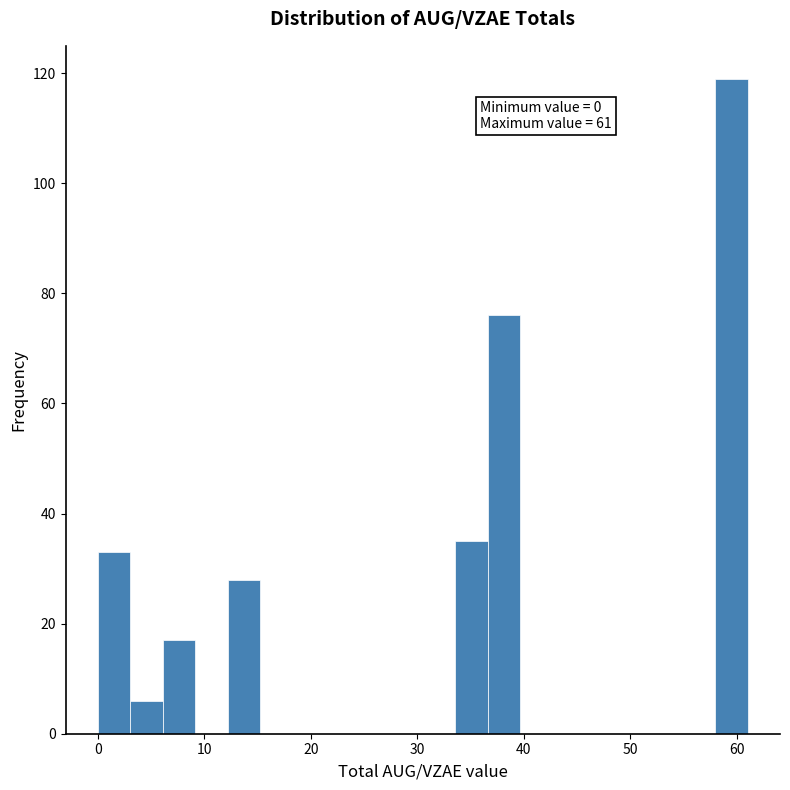

Read against the x-axis, roughly where is the centre of the tallest bar?

59